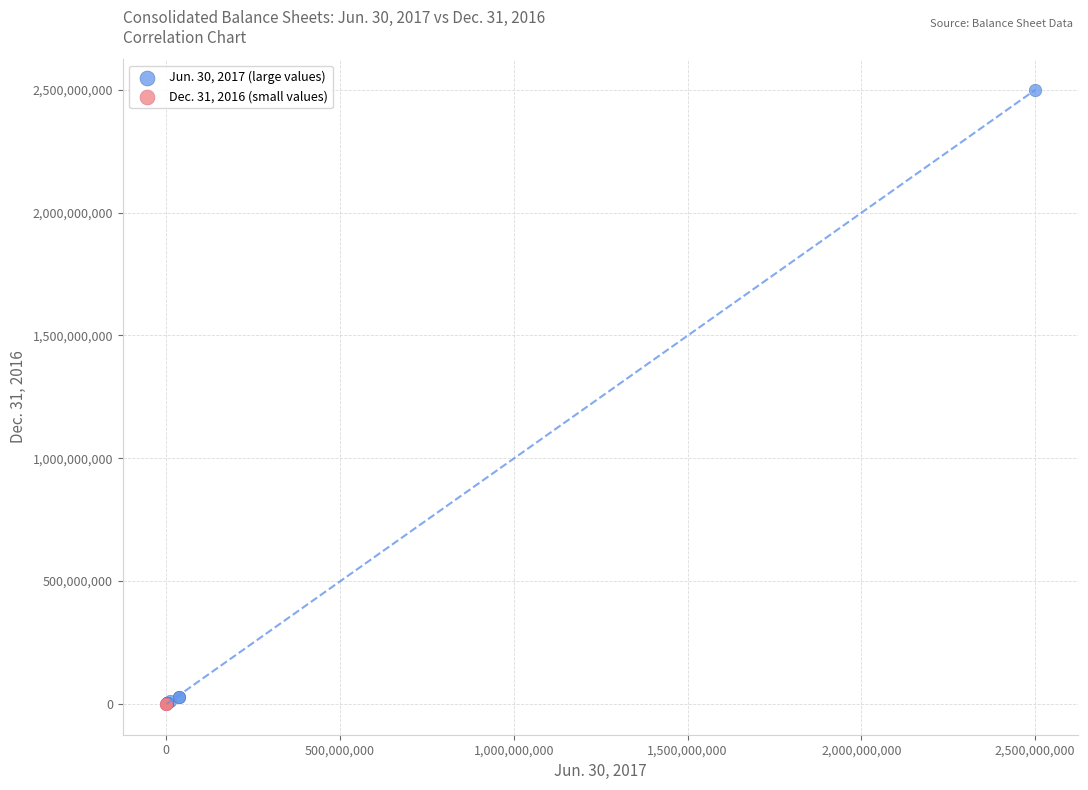

Which series contains the highest Y value?

Jun. 30, 2017 (large values)